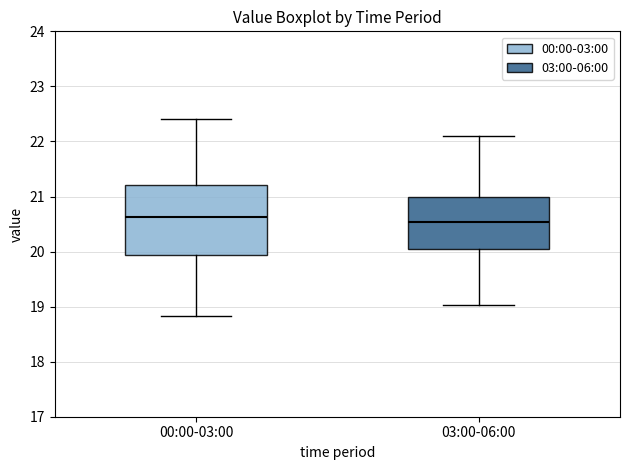

Comparing the boxes themselves (not the whiskers), which one is the tallest?

00:00-03:00